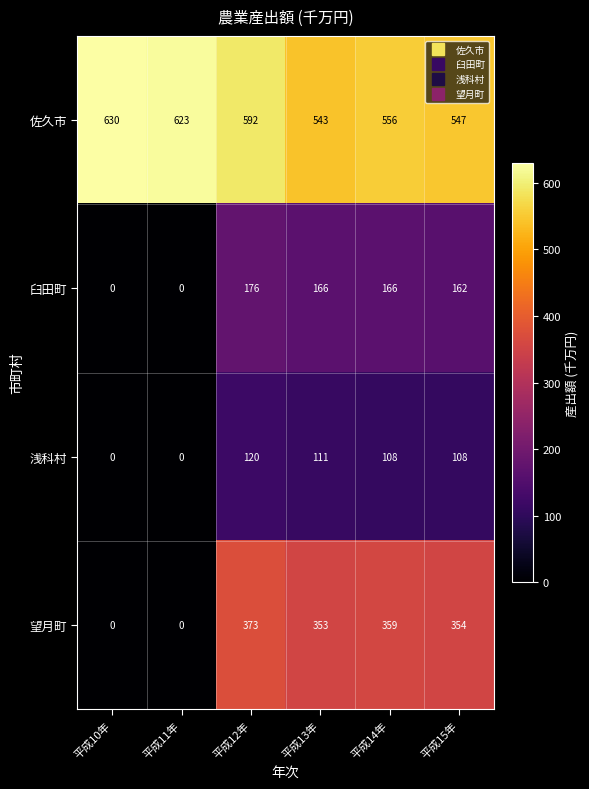

The value of 望月町 at 平成13年 is 353. True or false?

True